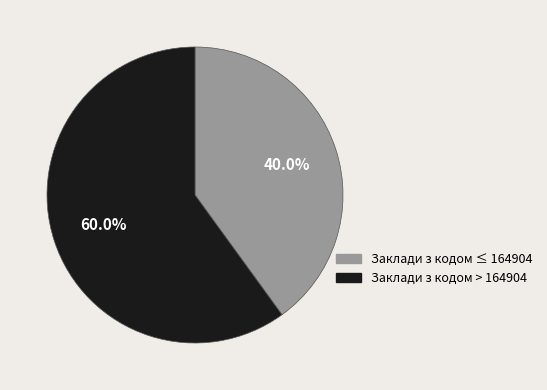

Is there any slice that represents more than half of the pie?

Yes